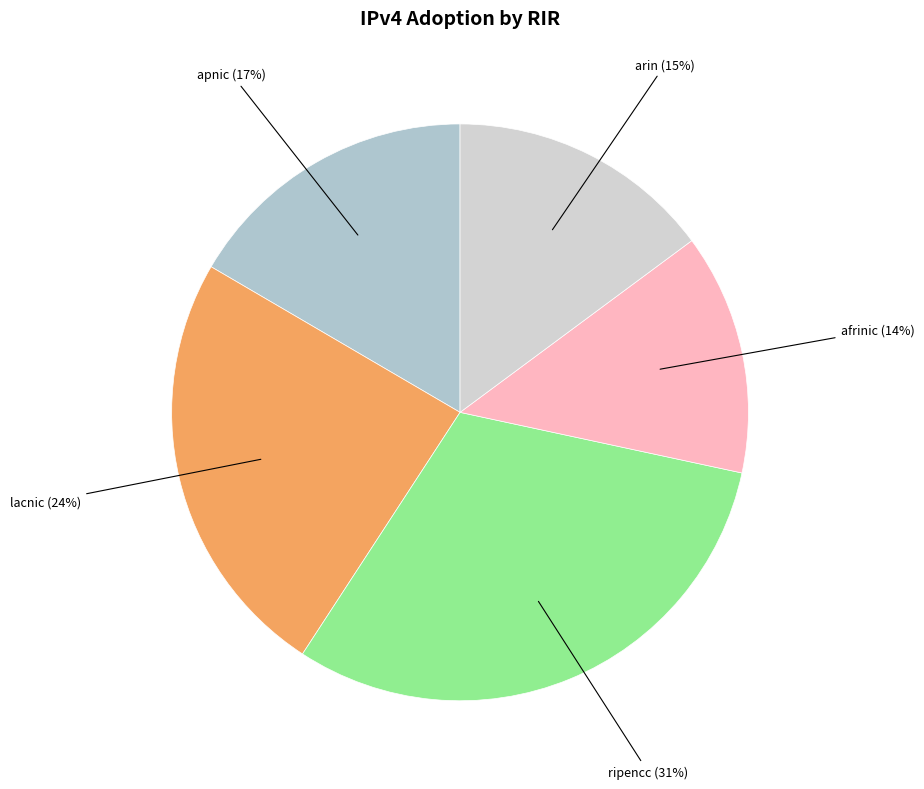

Which category has the smallest portion of the pie?

afrinic